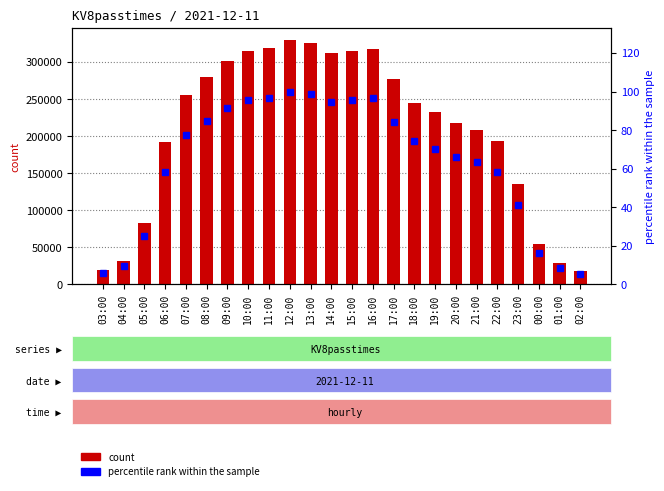

What position from the right is 18:00?

9